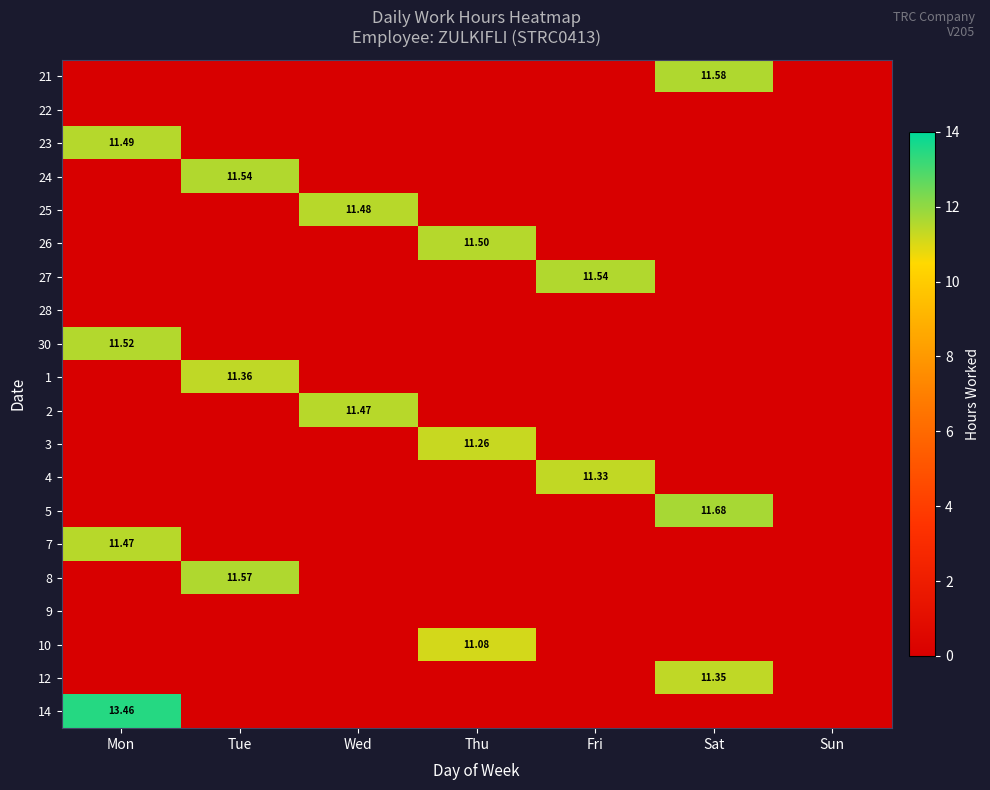

Is the value of 26 at Mon greater than the value of 9 at Fri?

No